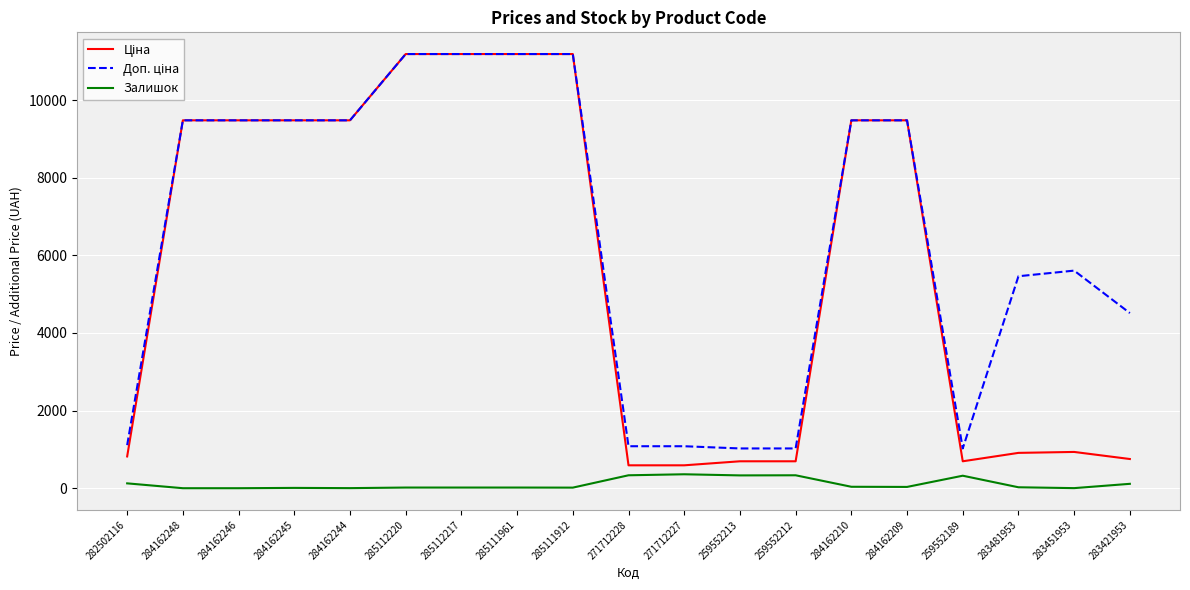

What is the difference between the highest and lowest values at 271712227?

722.7